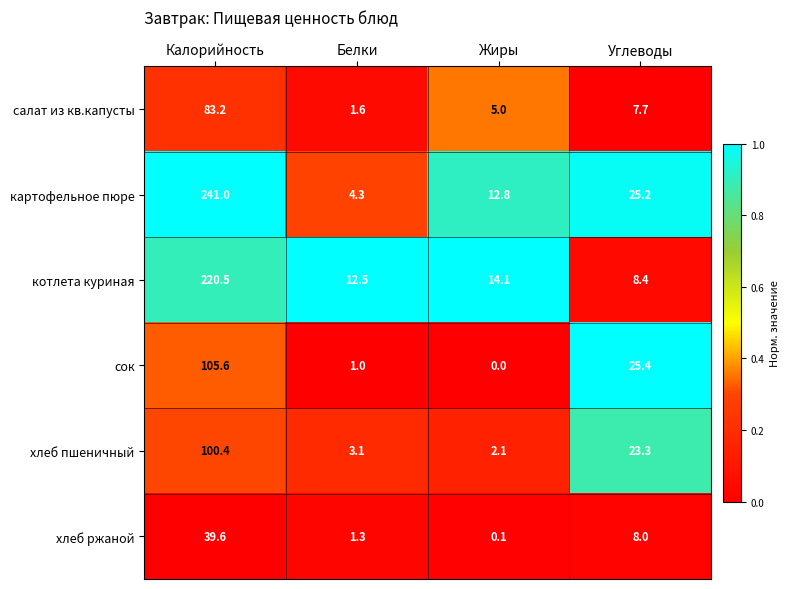

Which category has the highest value across all series?

Калорийность